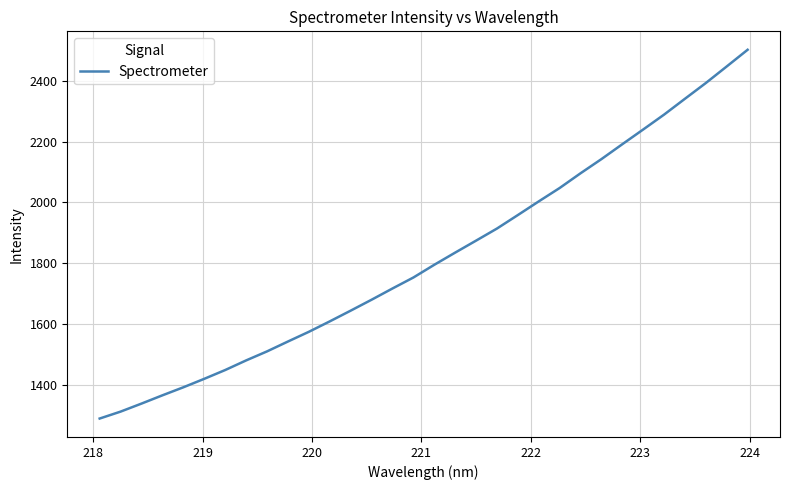

What is the smallest value displayed?

1289.0